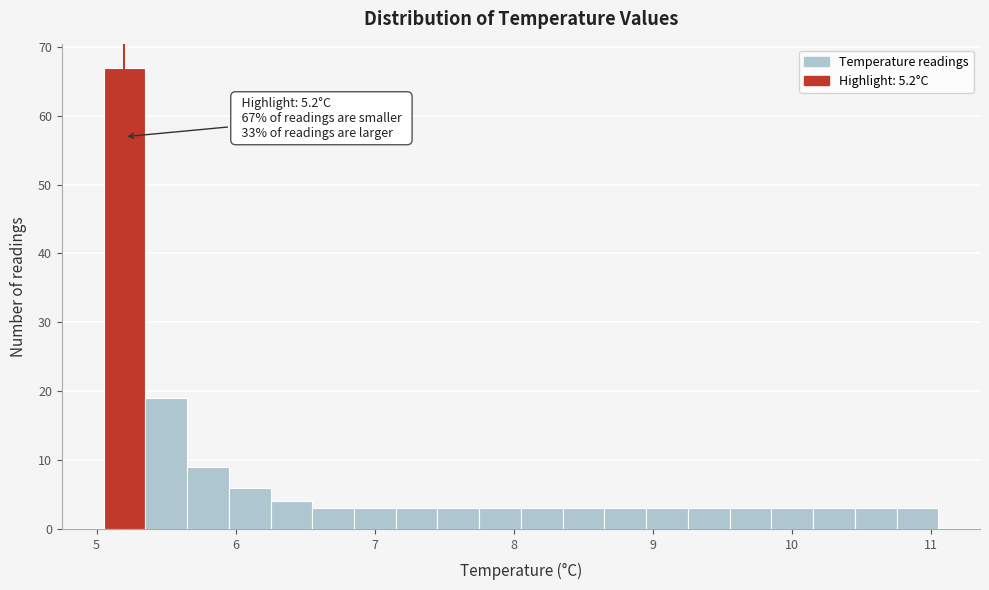

Read against the x-axis, roughly where is the centre of the tallest bar?

5.2